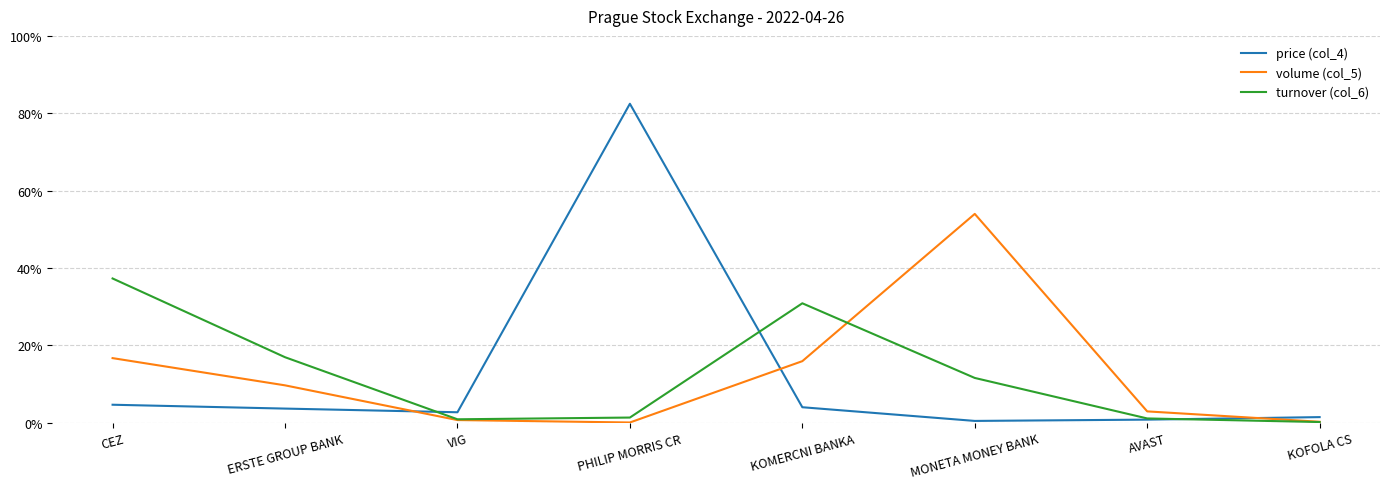

True or false: price (col_4) has a value of 0.8 at PHILIP MORRIS CR.

True